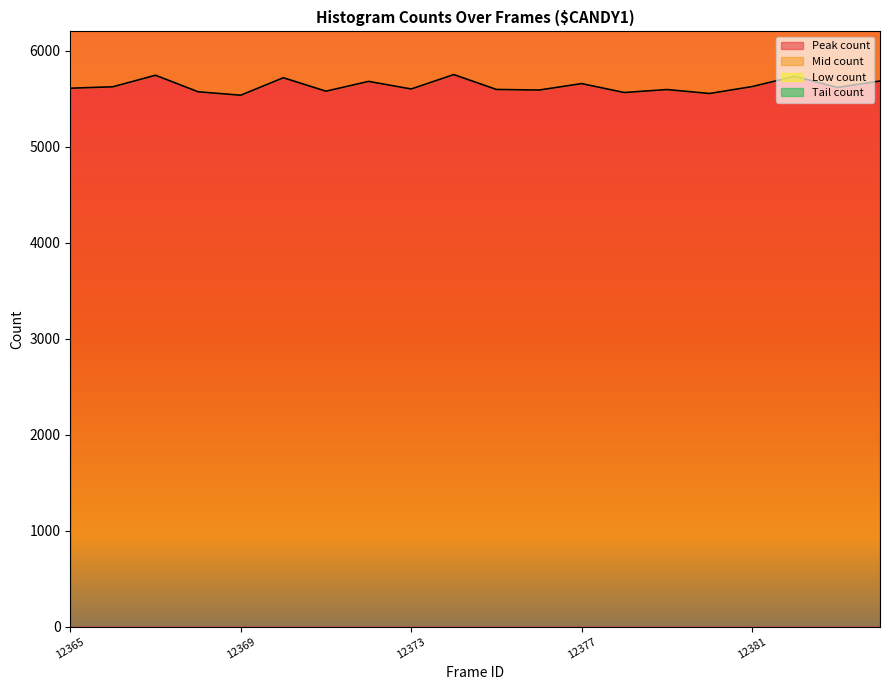

List the labels in order of low_count value, largest first.

12367, 12365, 12382, 12366, 12376, 12375, 12368, 12374, 12373, 12377, 12369, 12379, 12381, 12383, 12378, 12380, 12384, 12371, 12370, 12372